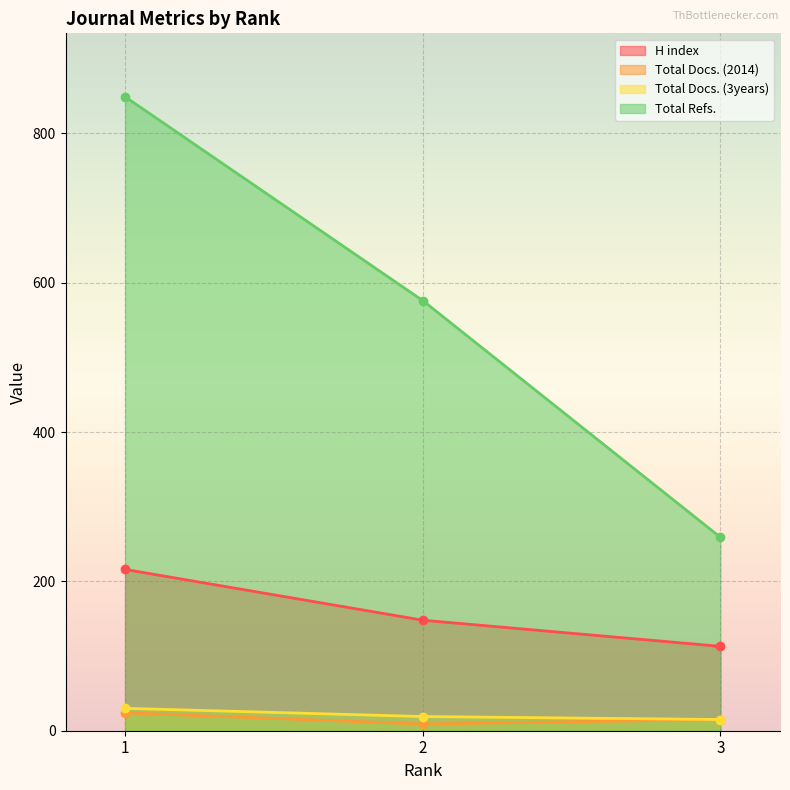

Is it true that H index equals 31 at 2?

False